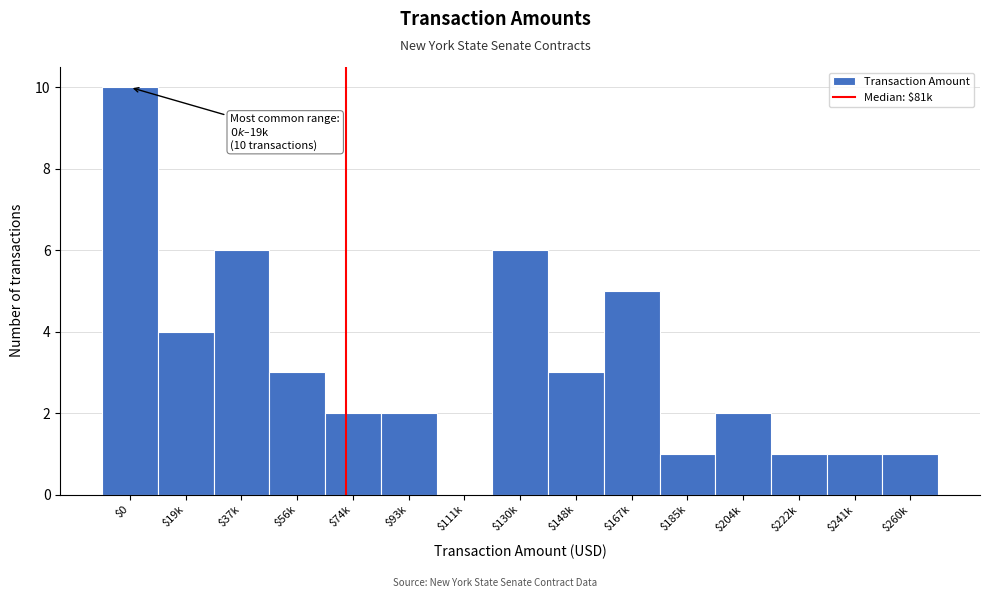

What is the sum of all values?

47